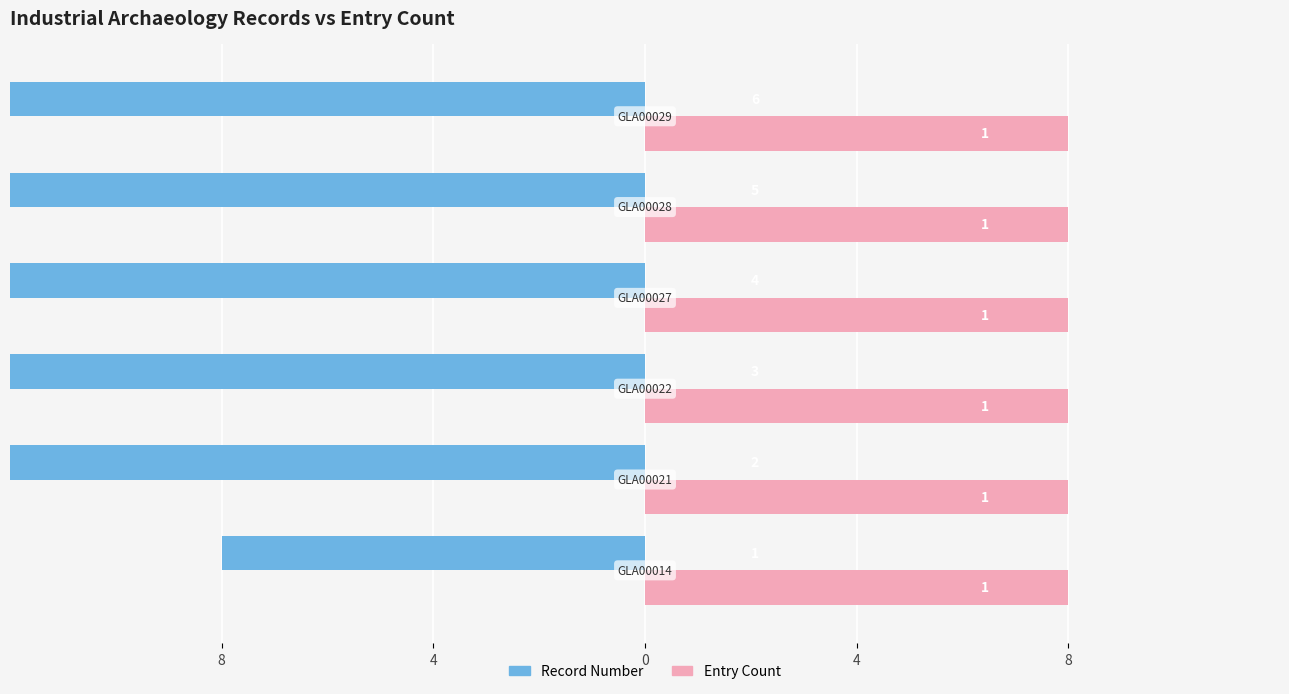

Count the number of categories in the chart.

6